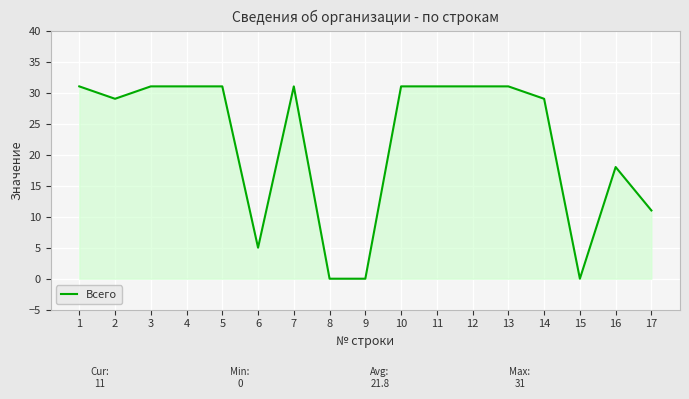

Where is the first local minimum?

2